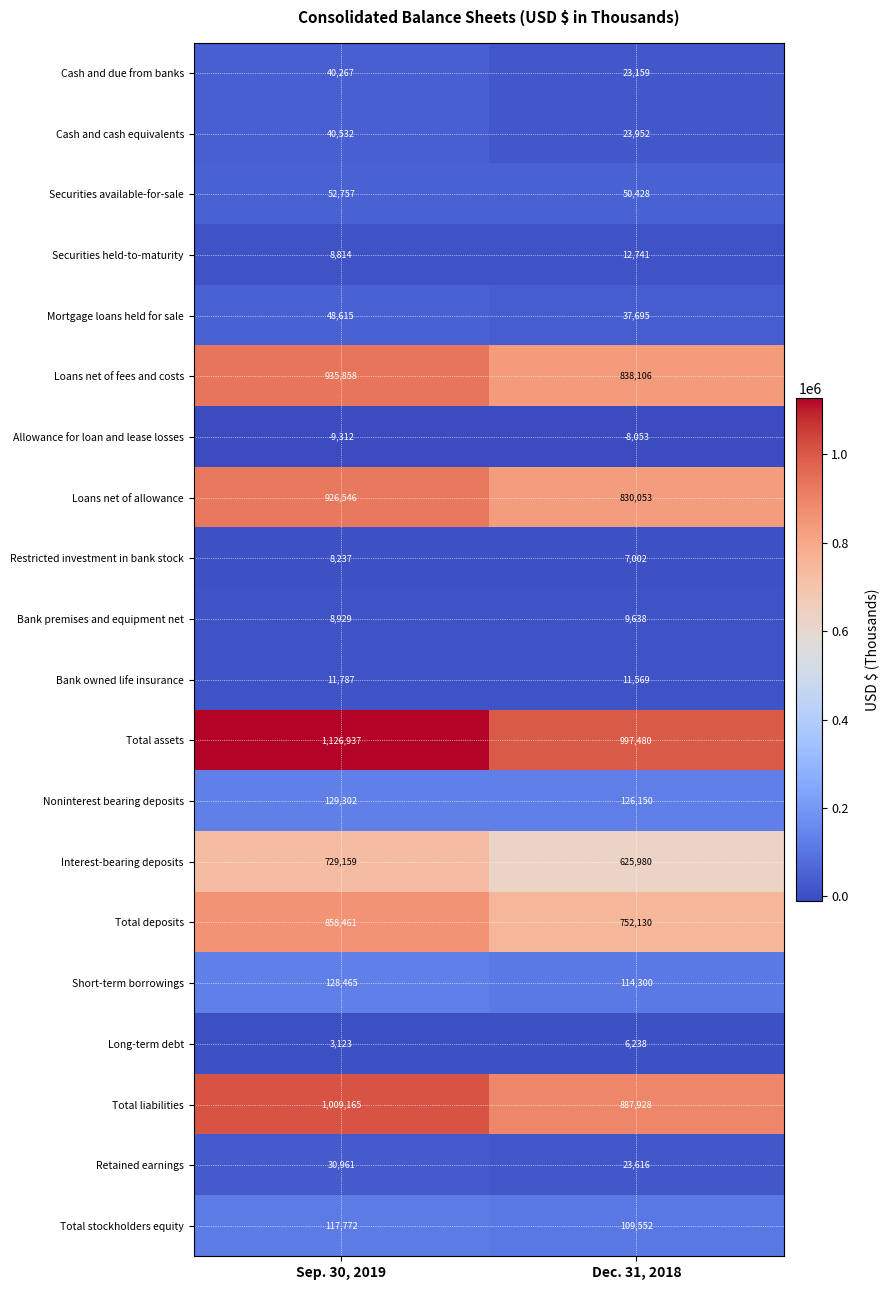

What is the average value of the Noninterest bearing deposits series?

127726